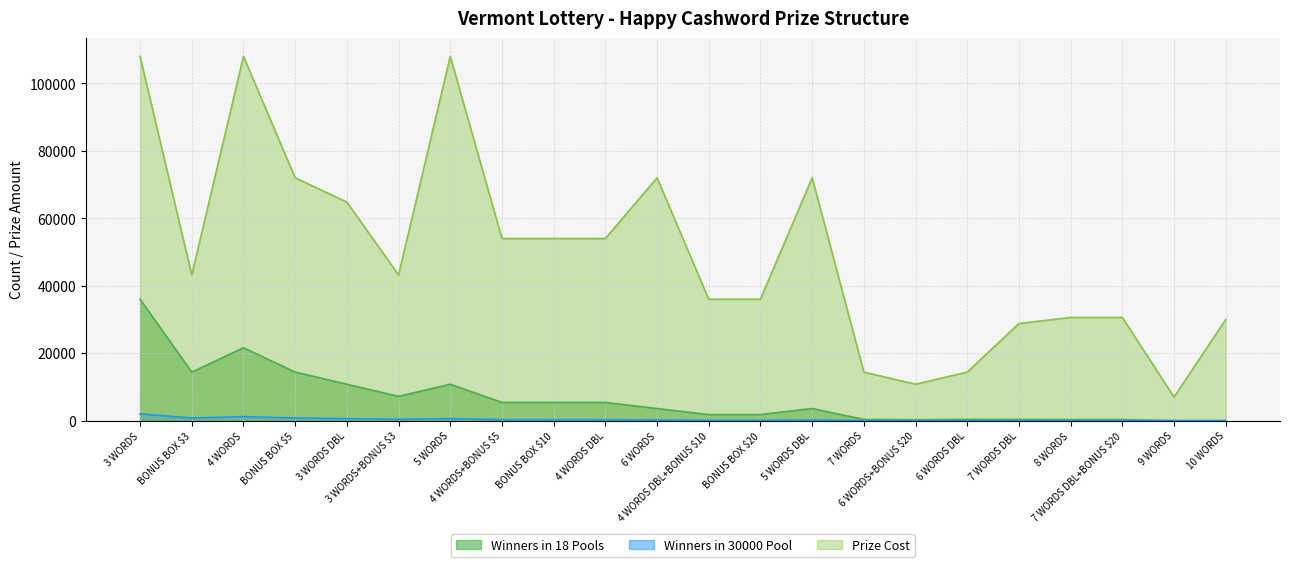

Is it true that Prize Cost equals 54000 at 4 WORDS+BONUS $5?

True